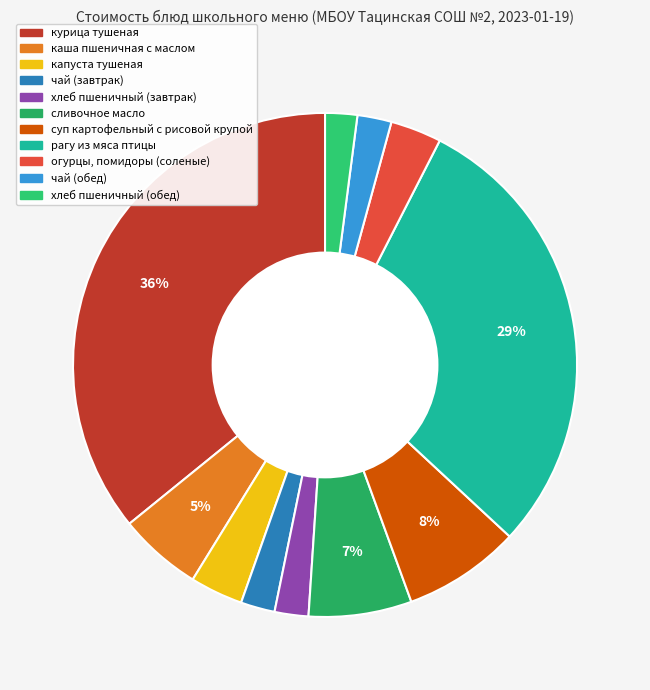

To the nearest percent, what is the difference between the хлеб пшеничный (завтрак) and сливочное масло slice percentages?

4%